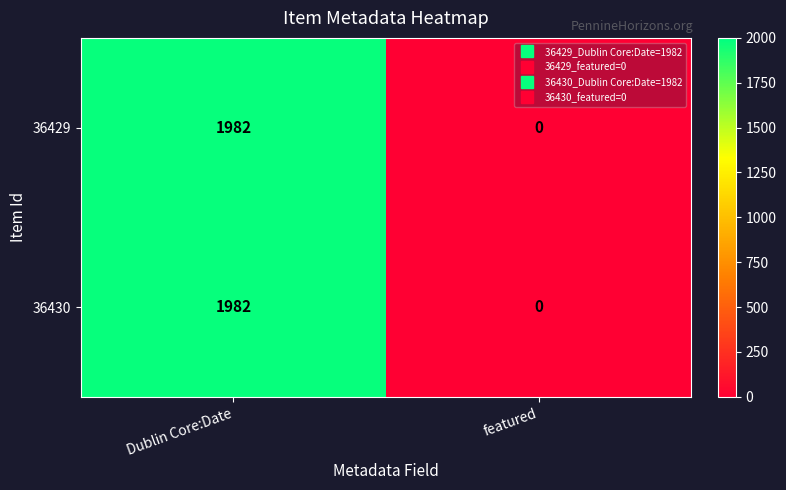

What is the greatest value displayed?

1982